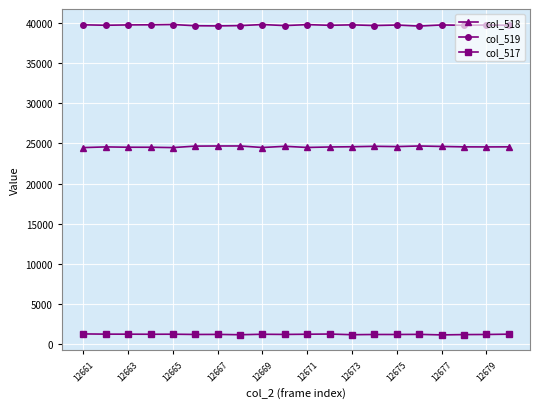

What is the smallest value displayed?

1115